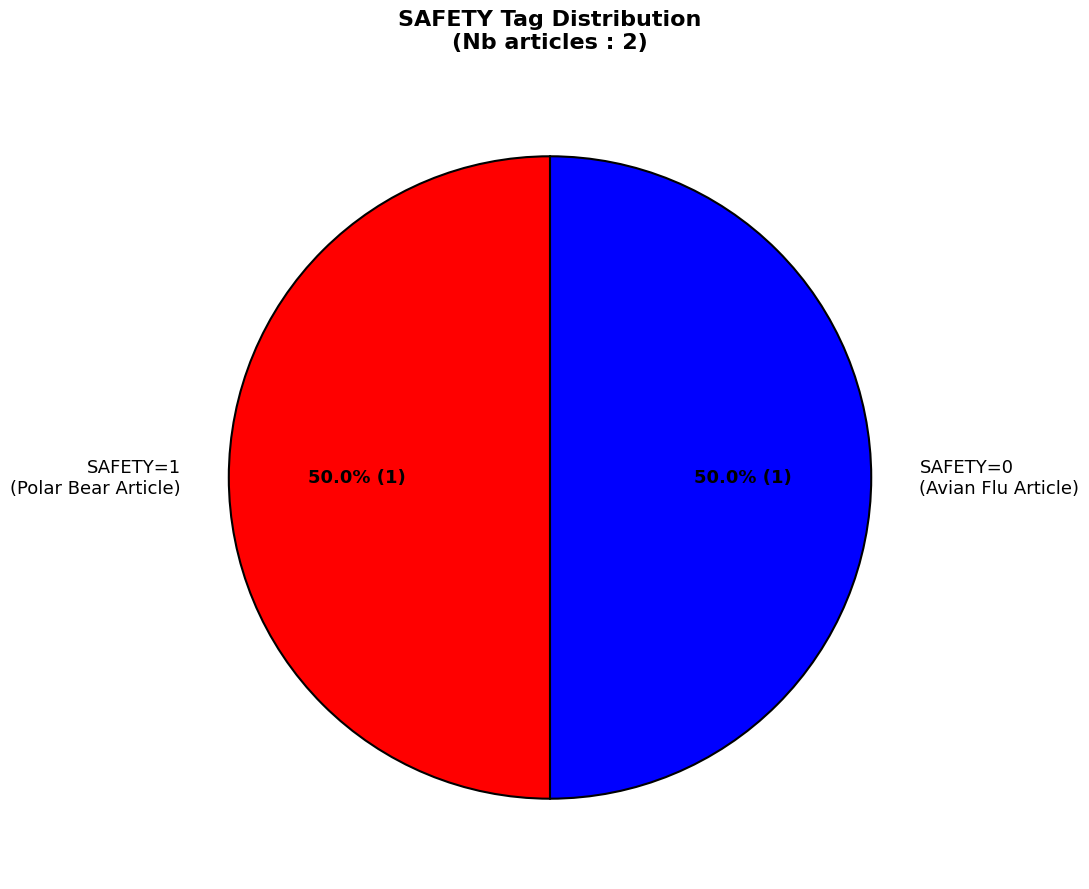

Approximately how many times larger is the value at SAFETY=0 (Avian Flu Article) compared to SAFETY=1 (Polar Bear Article)?

1.0